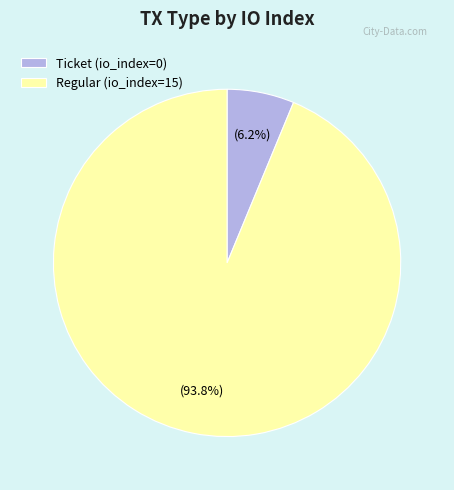

Which slice is the largest?

Regular (io_index=15)